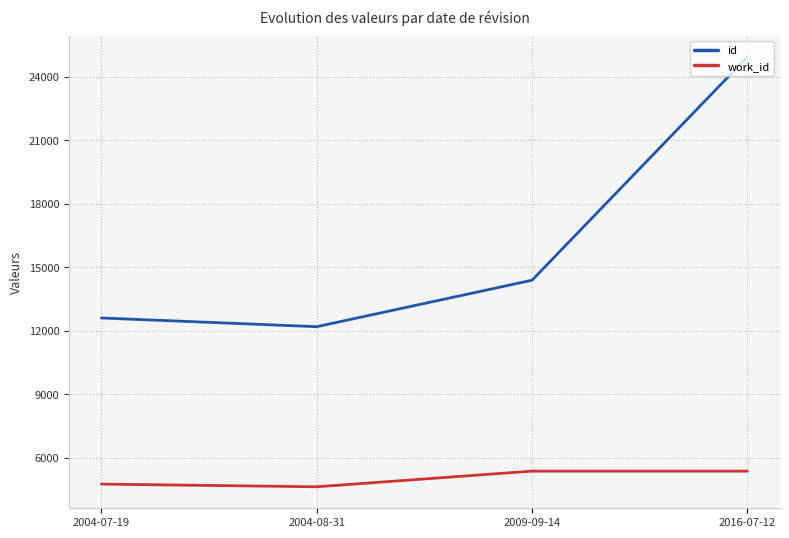

Rank the series by their maximum value, from lowest to highest.

work_id, id